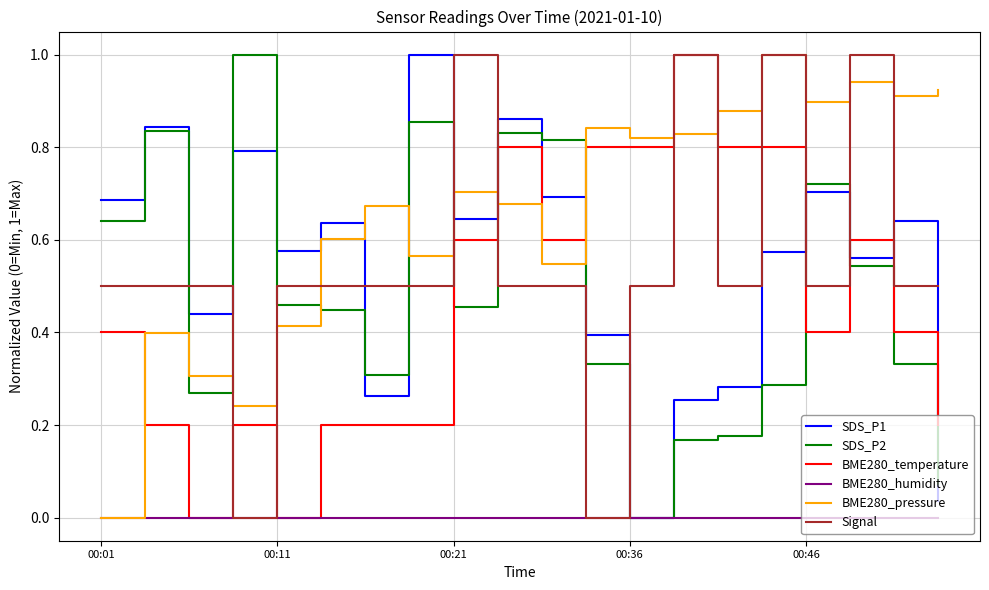

What are all the series names shown in the legend?

SDS_P1, SDS_P2, BME280_temperature, BME280_humidity, BME280_pressure, Signal